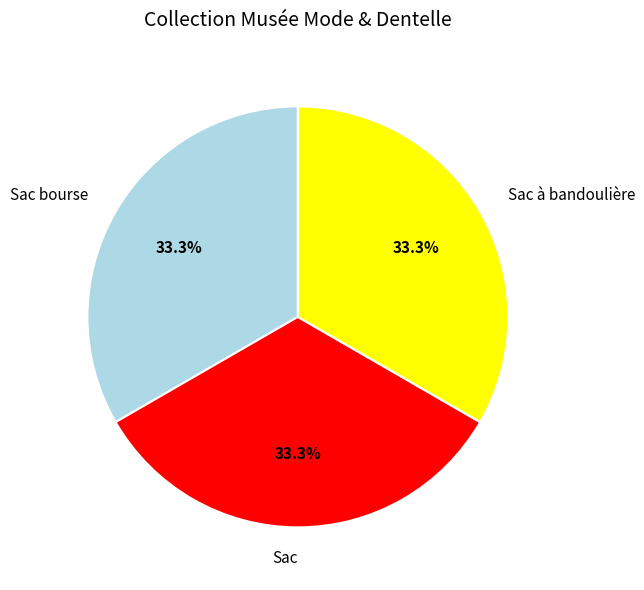

Does Sac account for over 50% of the chart?

No